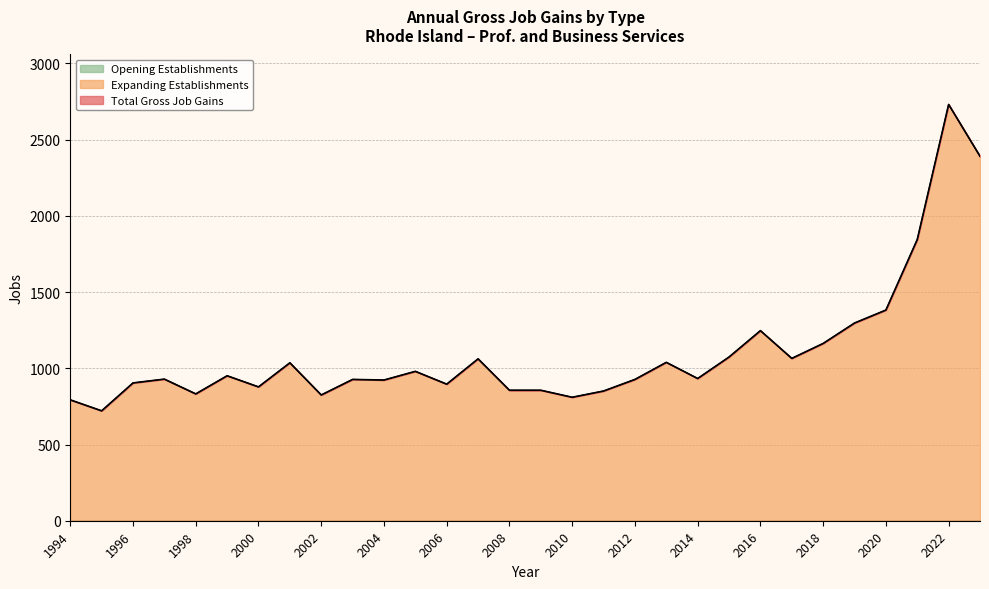

At which label is Expanding Establishments closest to 1726?

2021